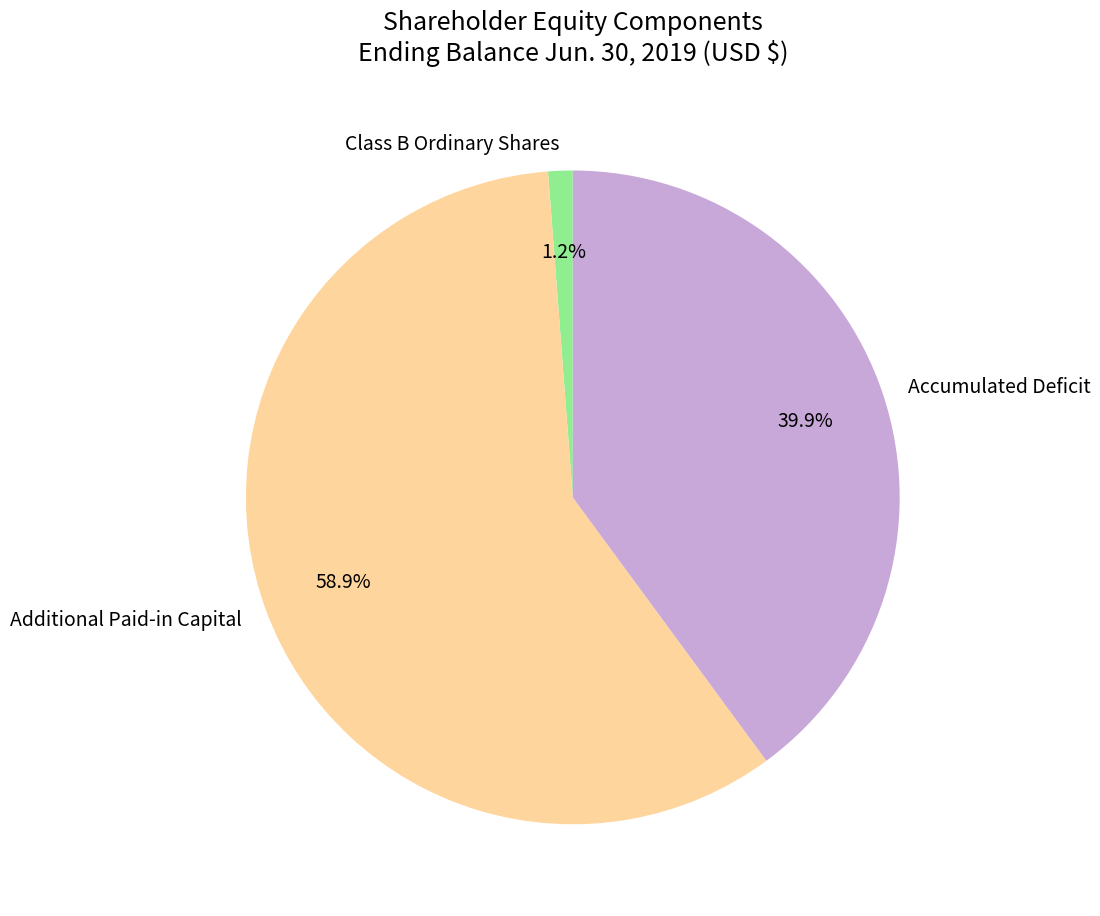

Which has a higher value, Class B Ordinary Shares or Accumulated Deficit?

Accumulated Deficit